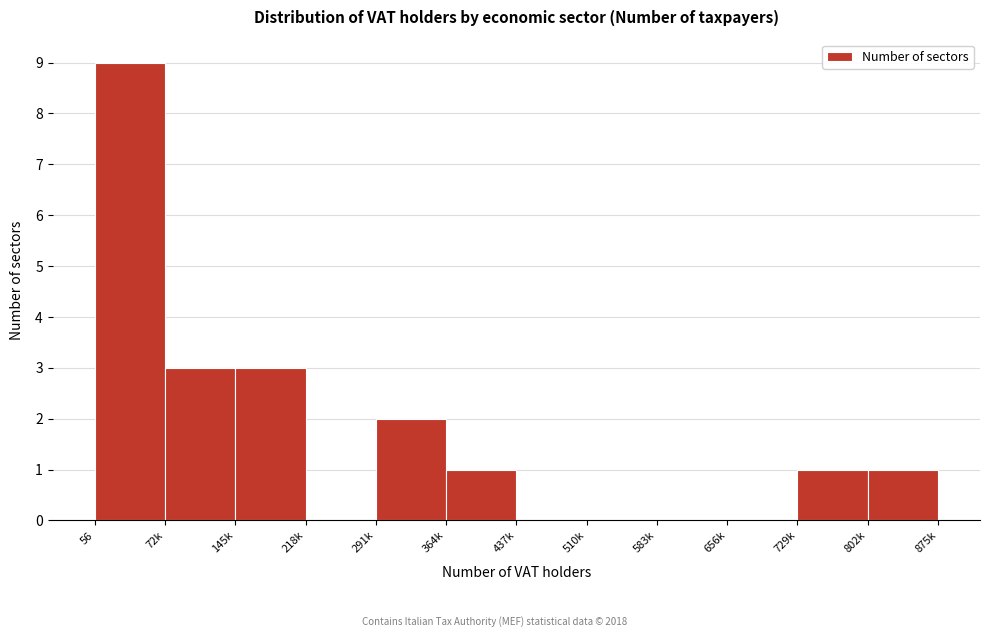

Reading left to right, what are all the values shown in this chart?

56=9	72k=3	145k=3	218k=0	291k=2	364k=1	437k=0	510k=0	583k=0	656k=0	729k=1	802k=1